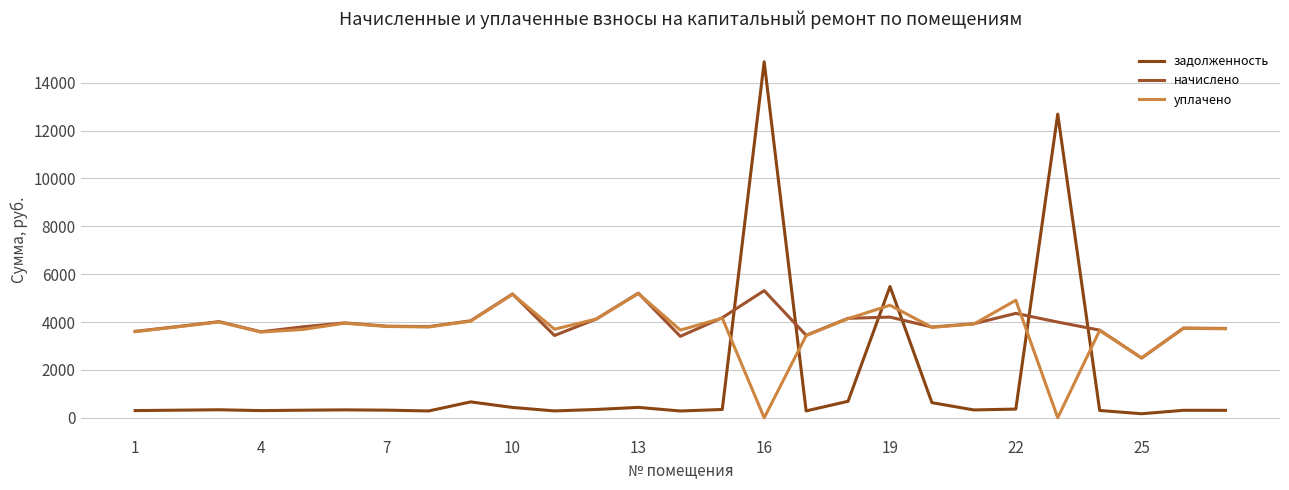

How many interior local valleys does the задолженность series have?

7